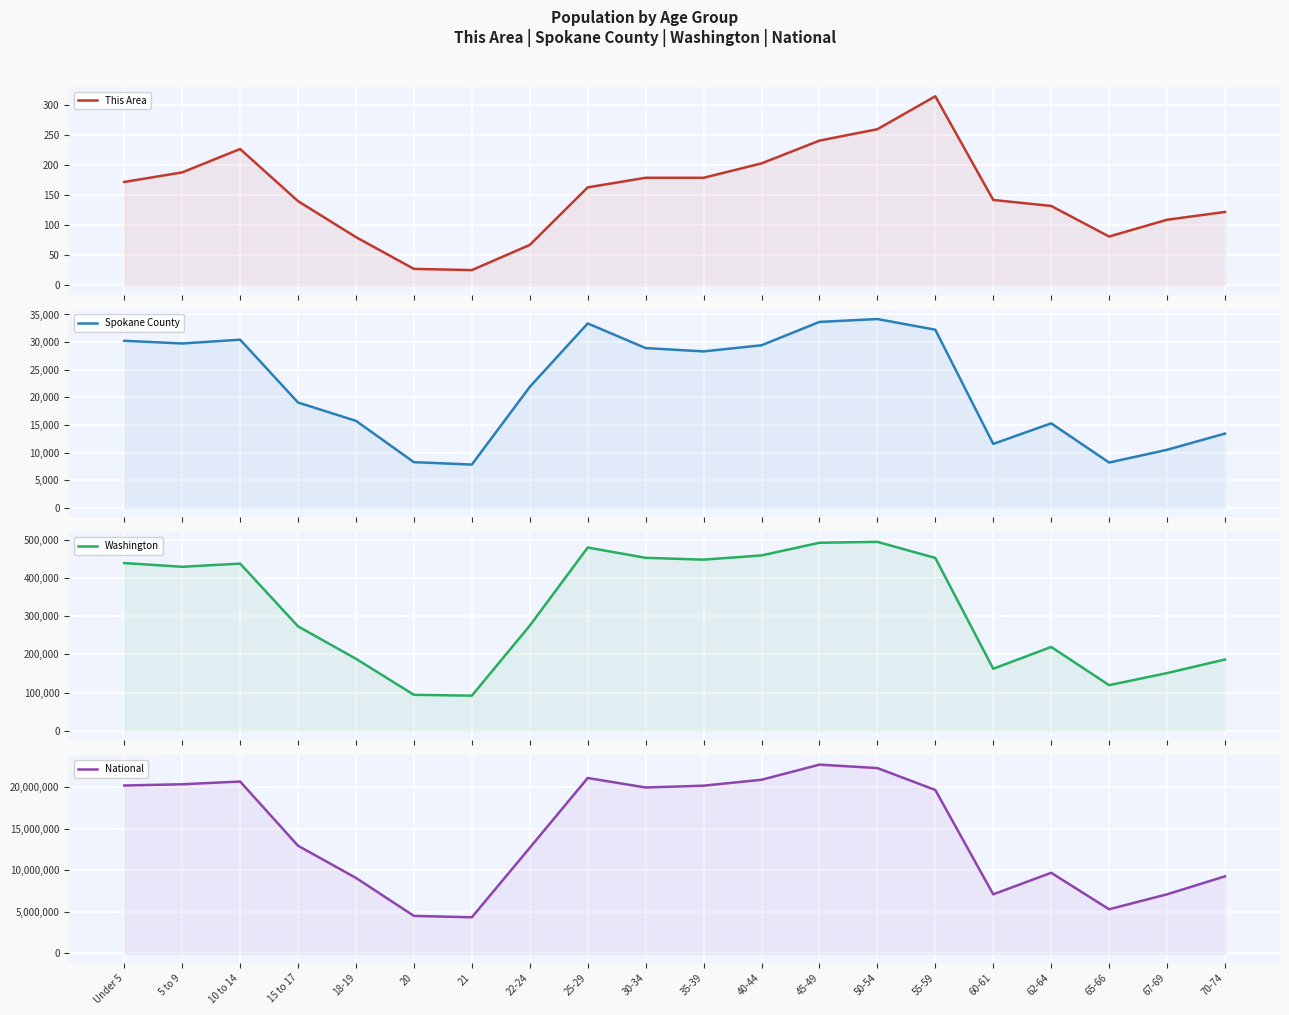

What is the sum of all Washington values?

6354083